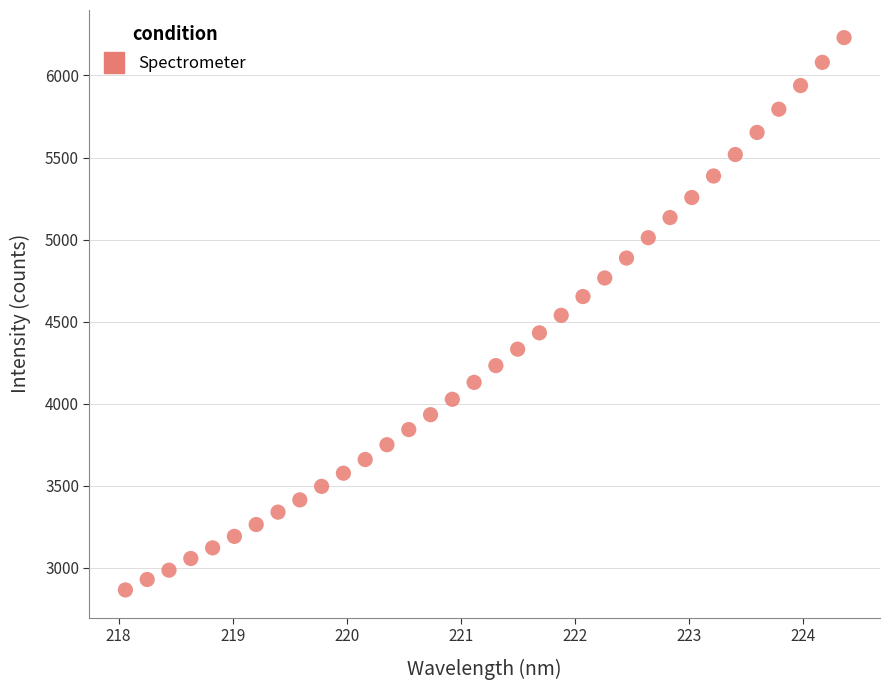

What is the range of X values (max minus min)?

6.3